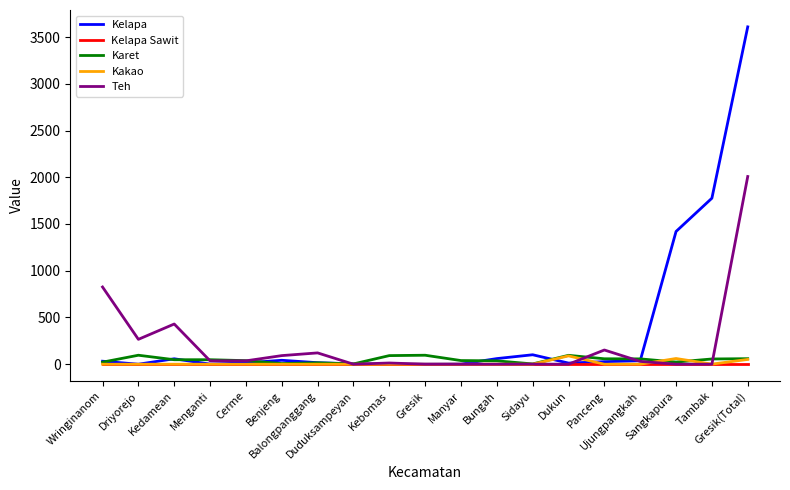

How many lines are shown in the chart?

5